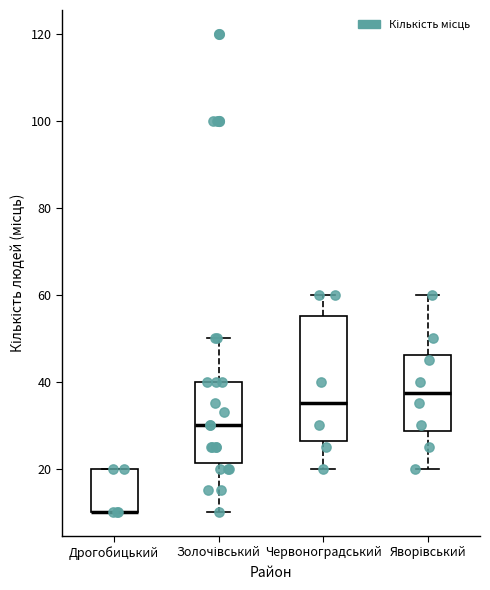

Reading left to right, transcribe this box plot: for each box, give where its median line is, the range the box spans, and where its two whiskers end, as read against the y-axis. The values are not printed on the chart, so give them approximately, as read against the axis.

Дрогобицький: median 10 (drawn on the box's lower edge), box 10 to 20, whiskers 10 to 20
Золочівський: median 30, box 22 to 40, whiskers 10 to 50
Червоноградський: median 36, box 26 to 56, whiskers 20 to 60
Яворівський: median 38, box 28 to 46, whiskers 20 to 60